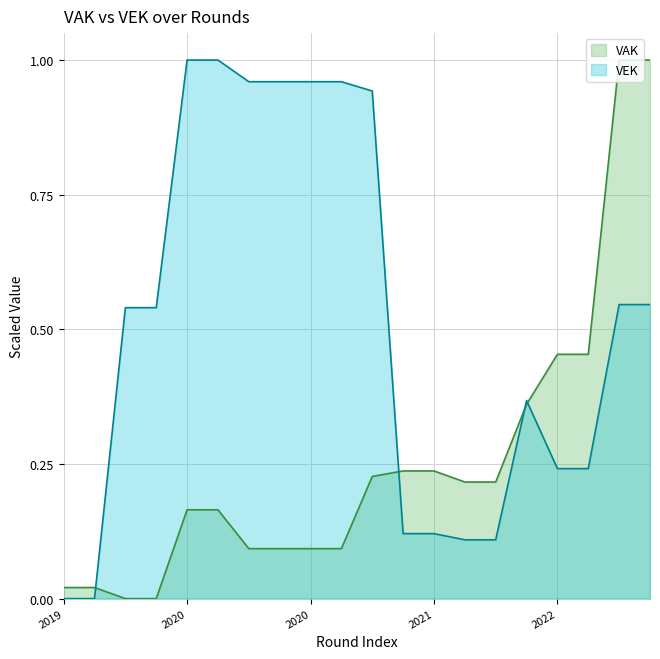

Which series has the largest total across all categories?

VEK